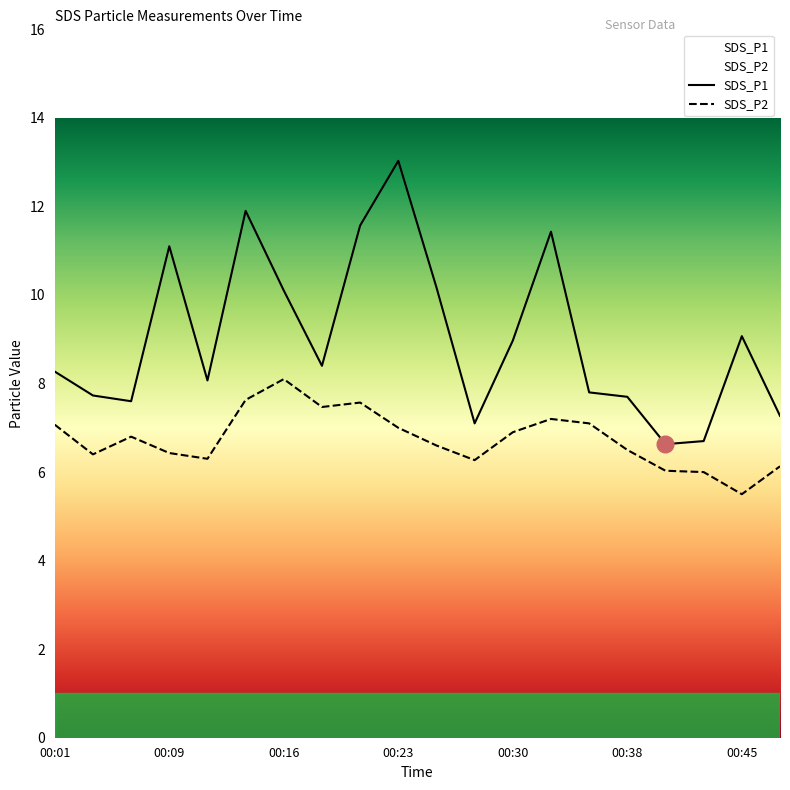

Reading right to left, list all the values displayed in this chart.

SDS_P1: 7.3	9.1	6.7	6.6	7.7	7.8	11.4	9.0	7.1	10.2	13.0	11.6	8.4	10.1	11.9	8.1	11.1	7.6	7.7	8.3
SDS_P2: 6.1	5.5	6.0	6.0	6.5	7.1	7.2	6.9	6.3	6.6	7.0	7.6	7.5	8.1	7.6	6.3	6.4	6.8	6.4	7.1